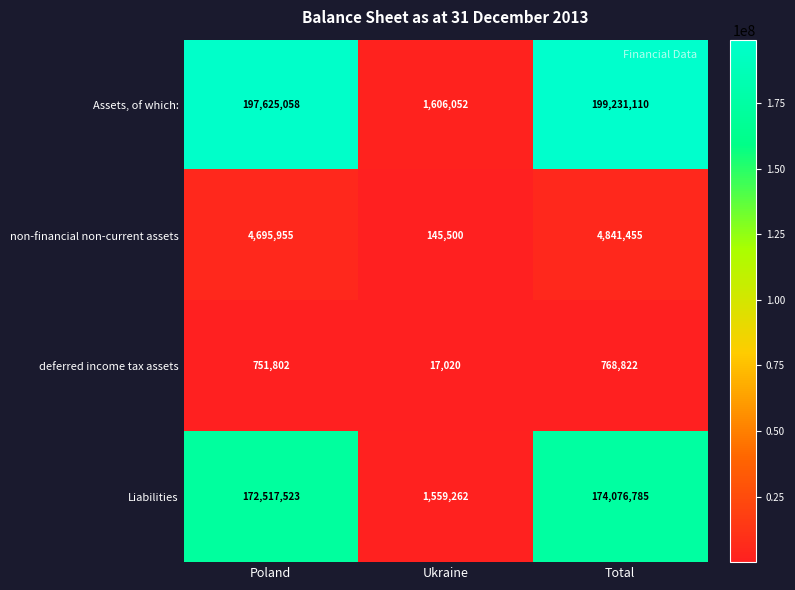

Read the Liabilities value at Poland.

172517523